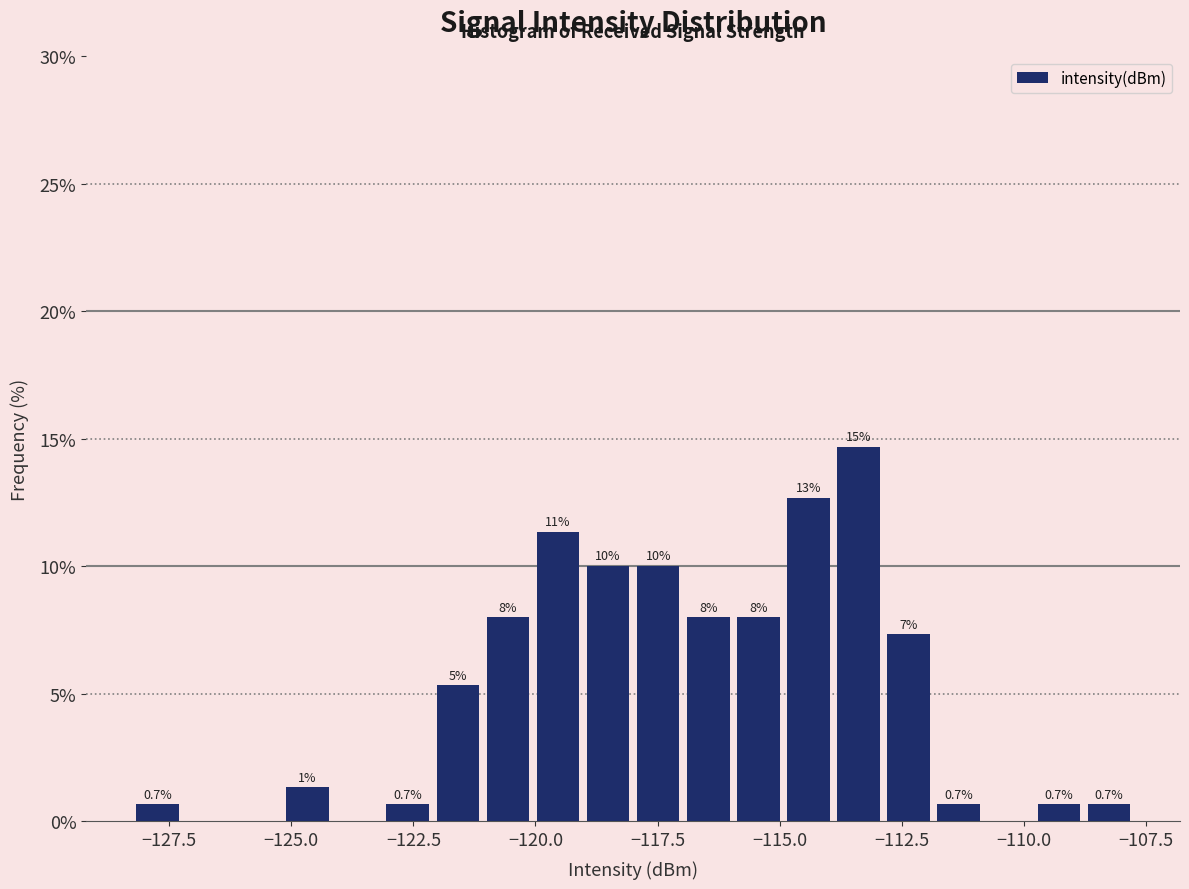

Read against the x-axis, roughly where is the centre of the tallest bar?

-113.5